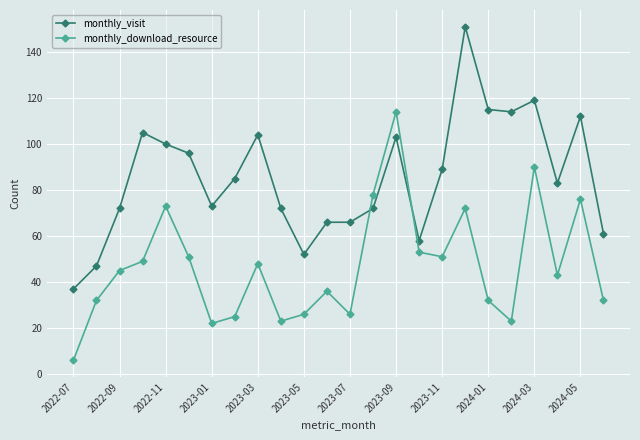

What is the value of the monthly_visit point at the 2nd from the left?

47